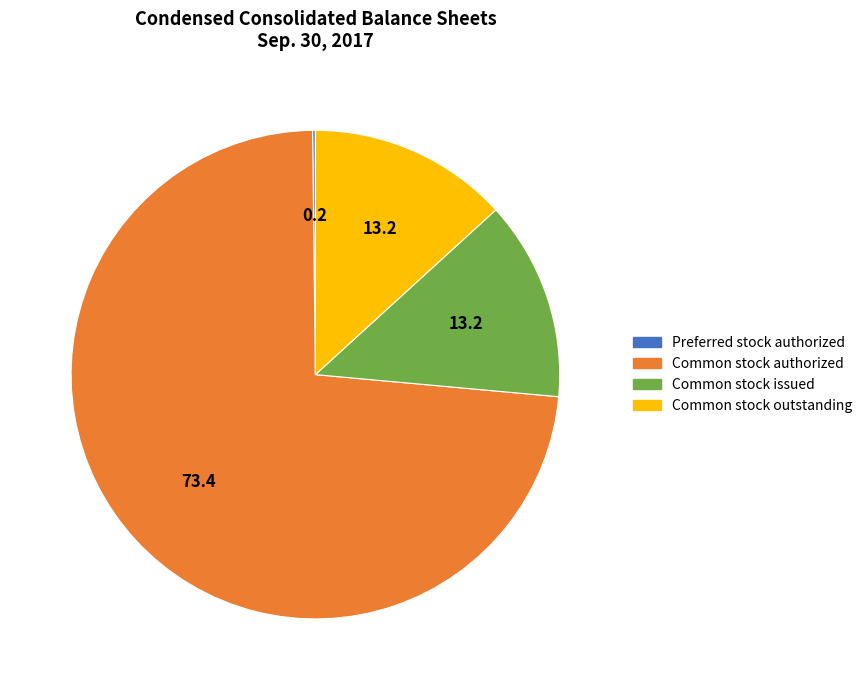

Which category accounts for the majority?

Common stock authorized